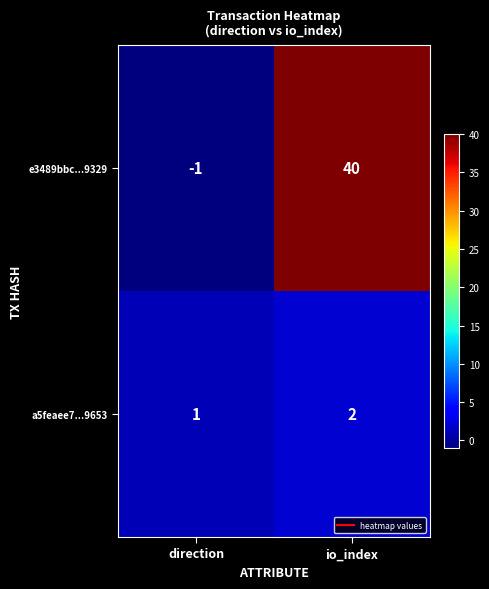

Reading left to right, transcribe all the data shown in this chart.

e3489bbc...9329: direction=-1	io_index=40
a5feaee7...9653: direction=1	io_index=2